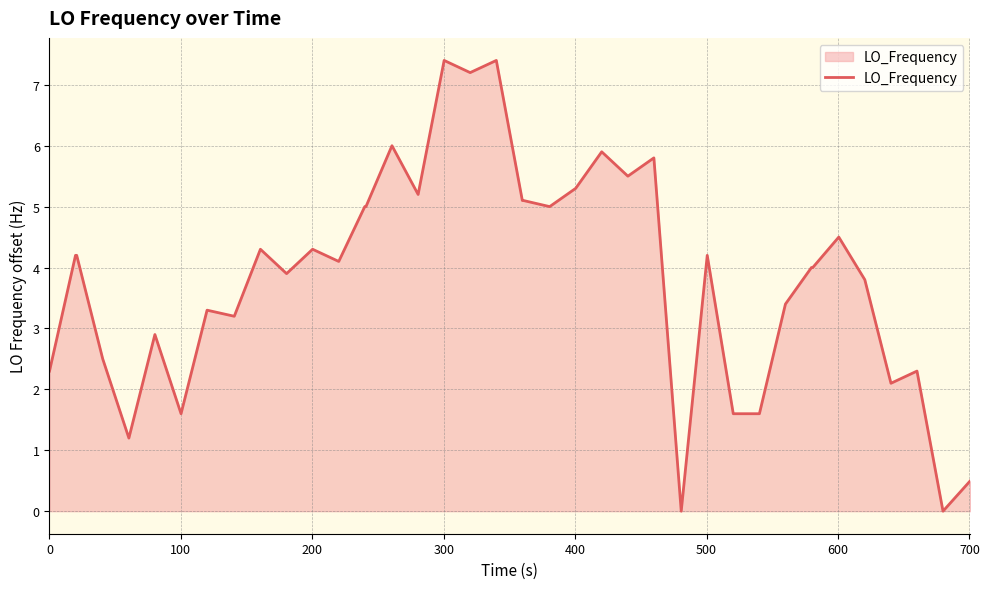

What is the difference between the maximum and minimum values?

7.4